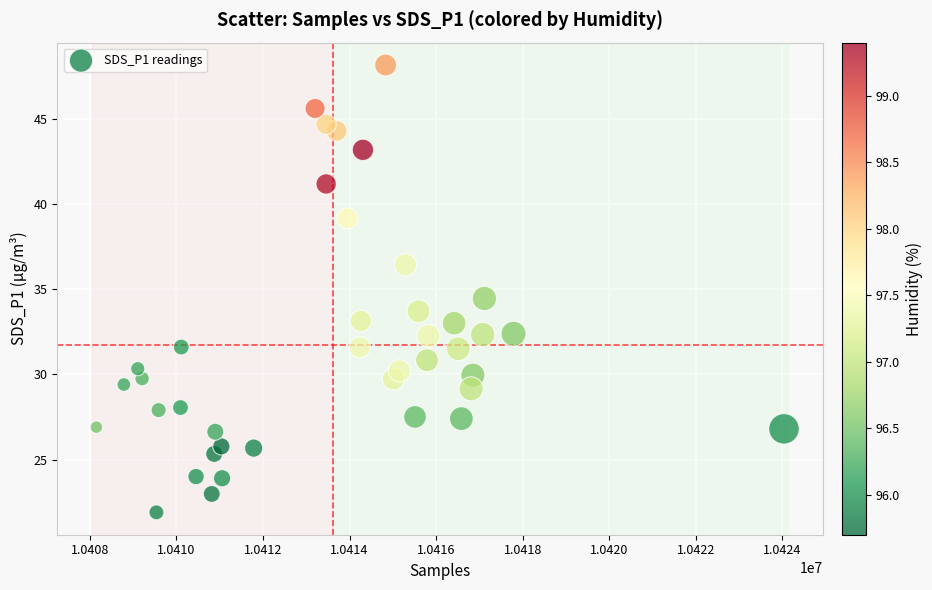

What is the range of X values (max minus min)?

15884.0